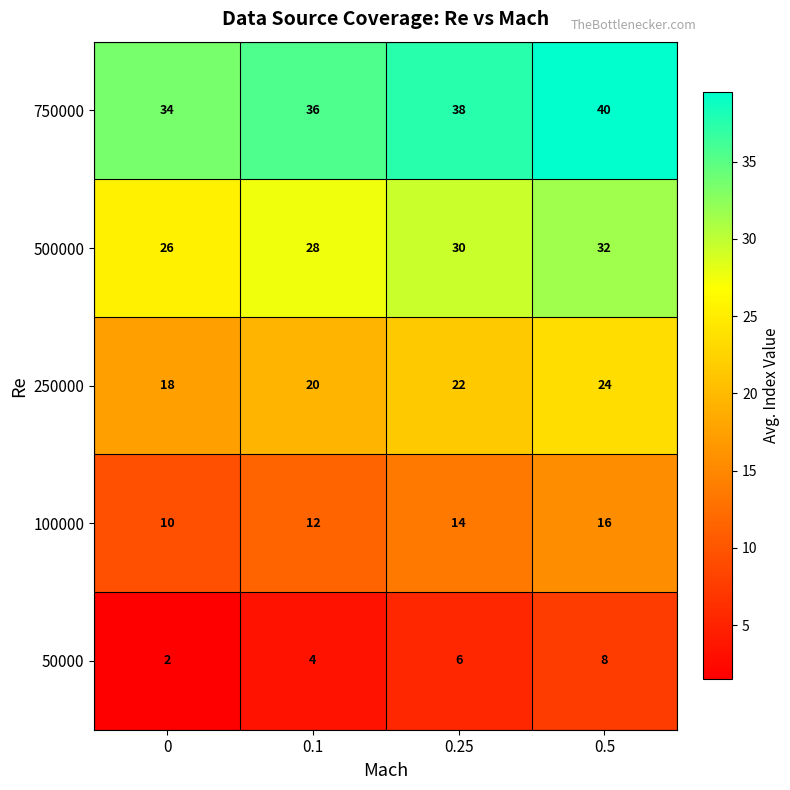

Read the 250000 value at 0.25.

22